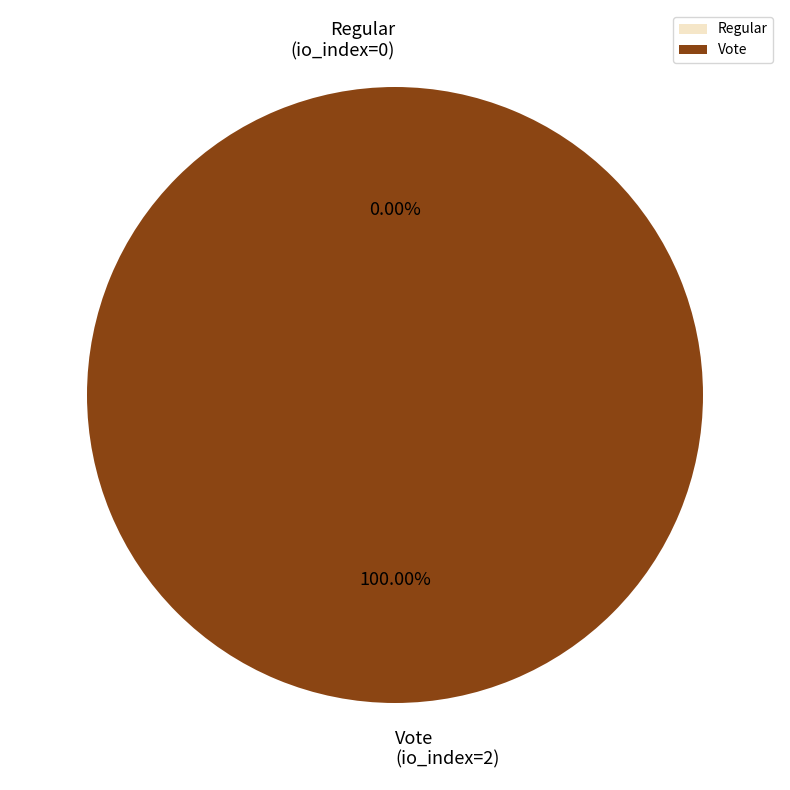

Combined, what portion of the pie is Vote and Regular?

100.0%